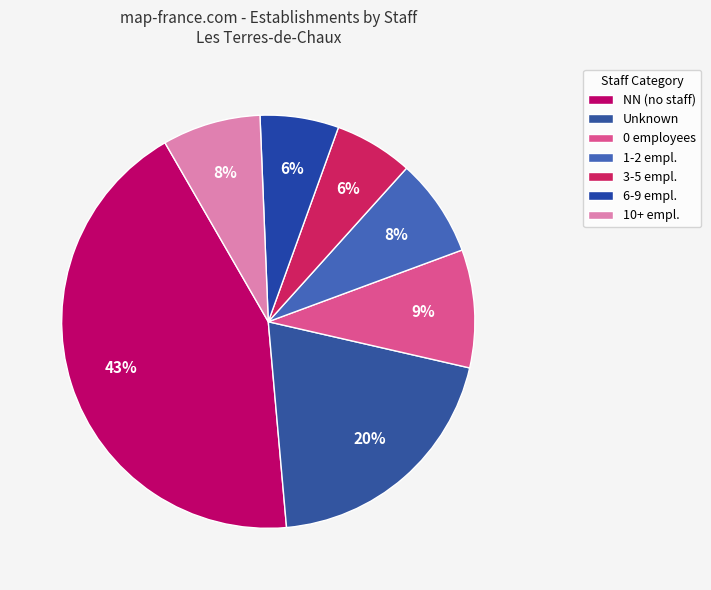

How many segments does this pie chart have?

7